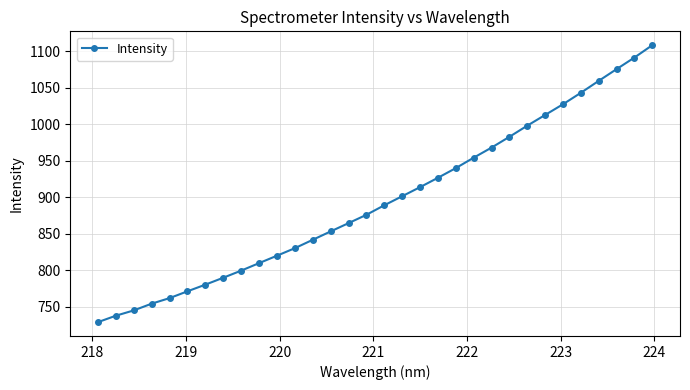

True or false: there are more than 2 points higher than both neighbors.

False